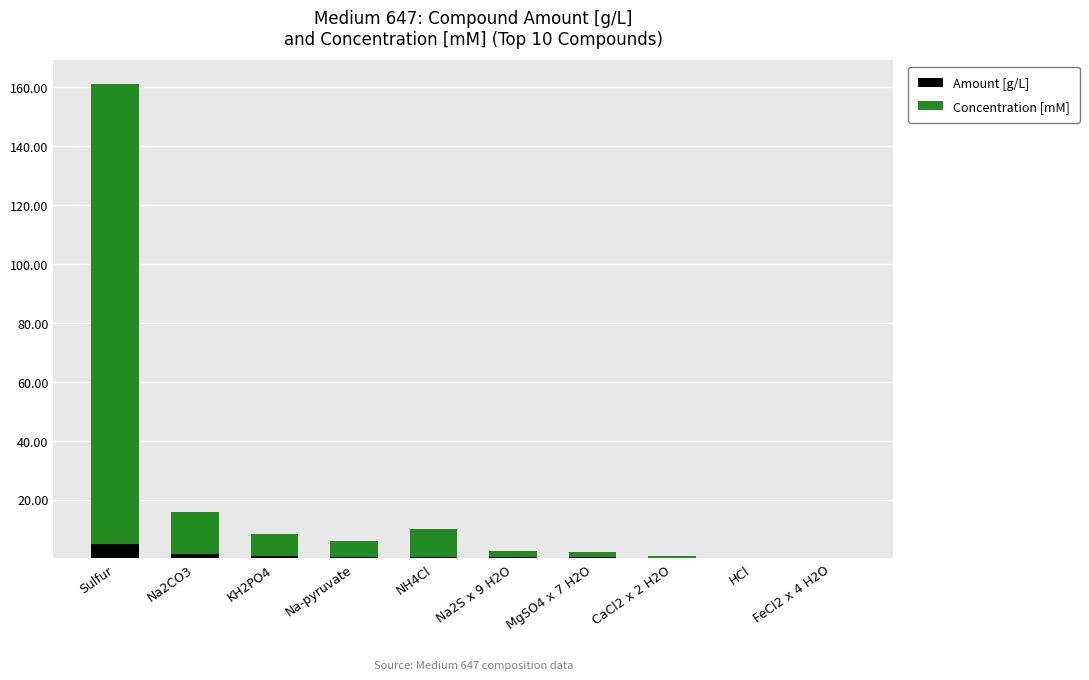

What is the sum of all Amount [g/L] values?

9.6